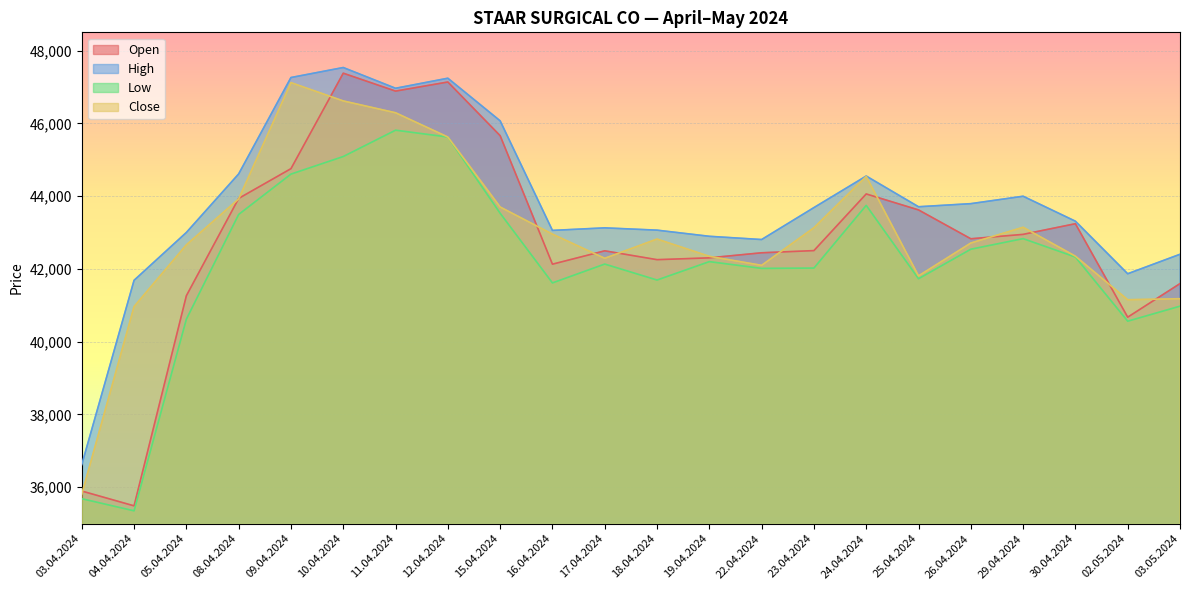

True or false: Low and Open cross at least once.

False